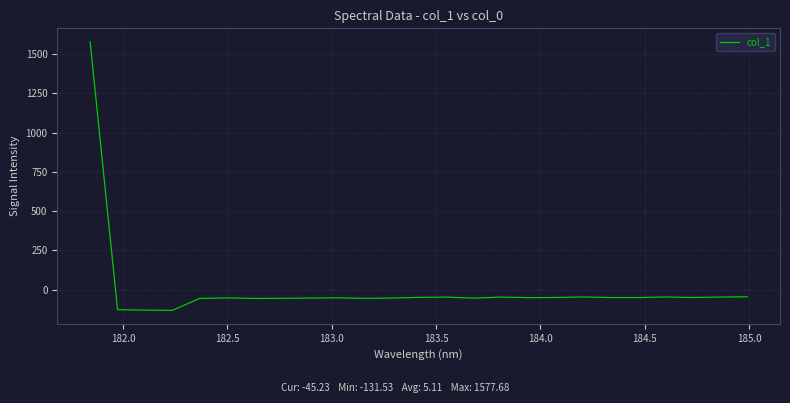

What is the difference between the maximum and minimum values?

1709.2